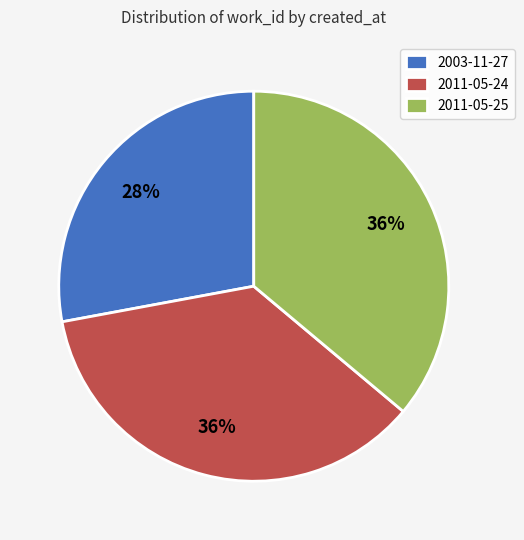

How many segments does this pie chart have?

3